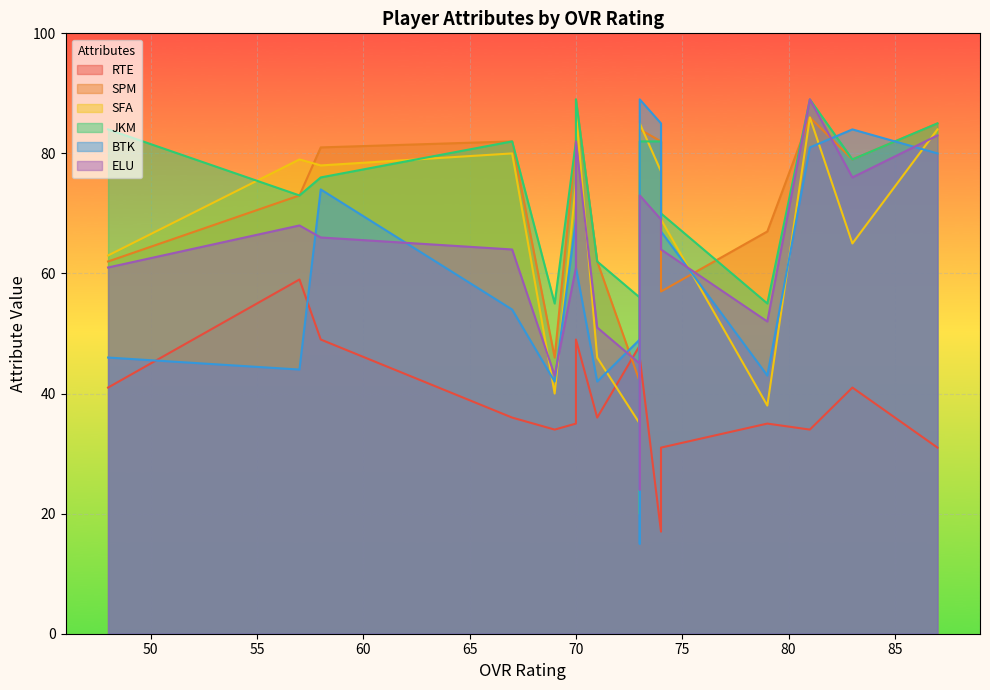

Read the SPM value at 81, to the nearest 5.

85